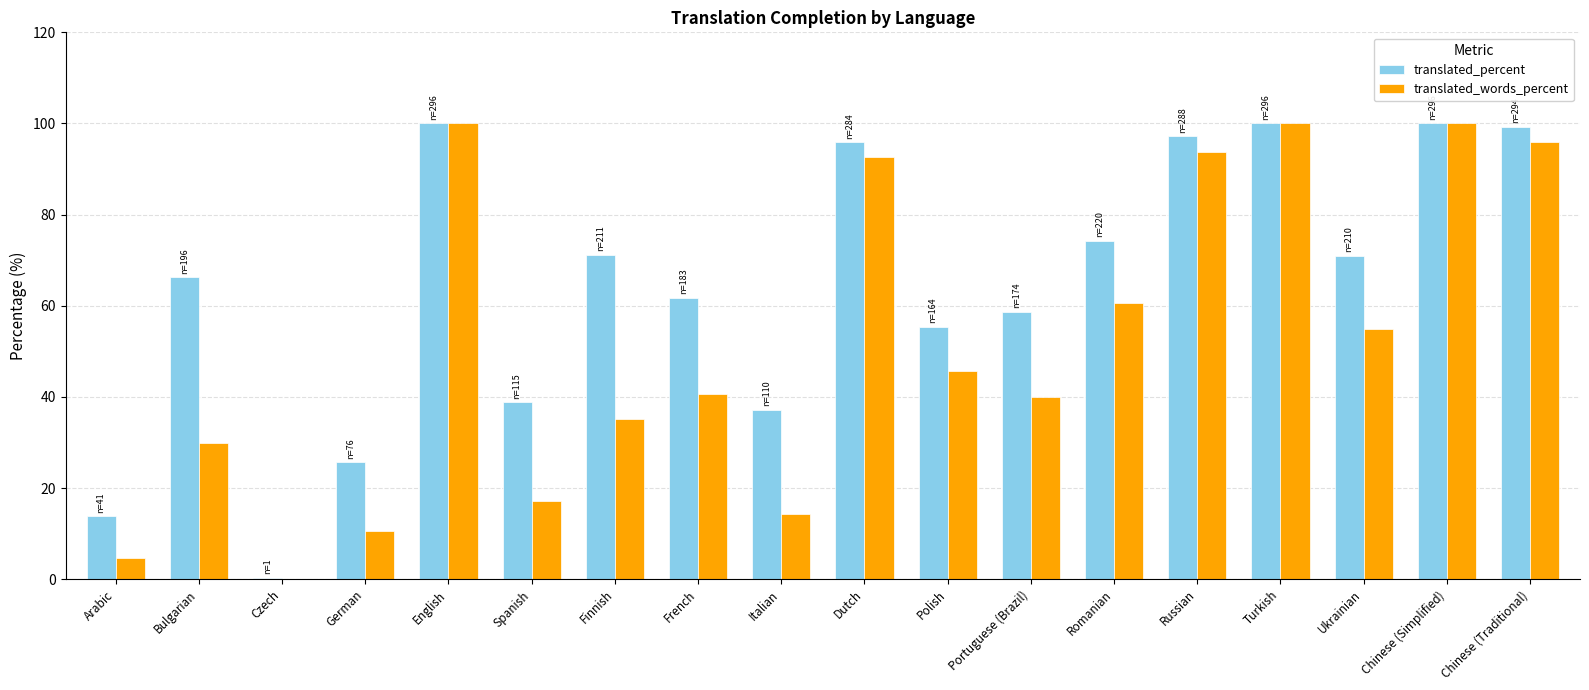

True or false: translated_percent has a value of 61.8 at French.

True